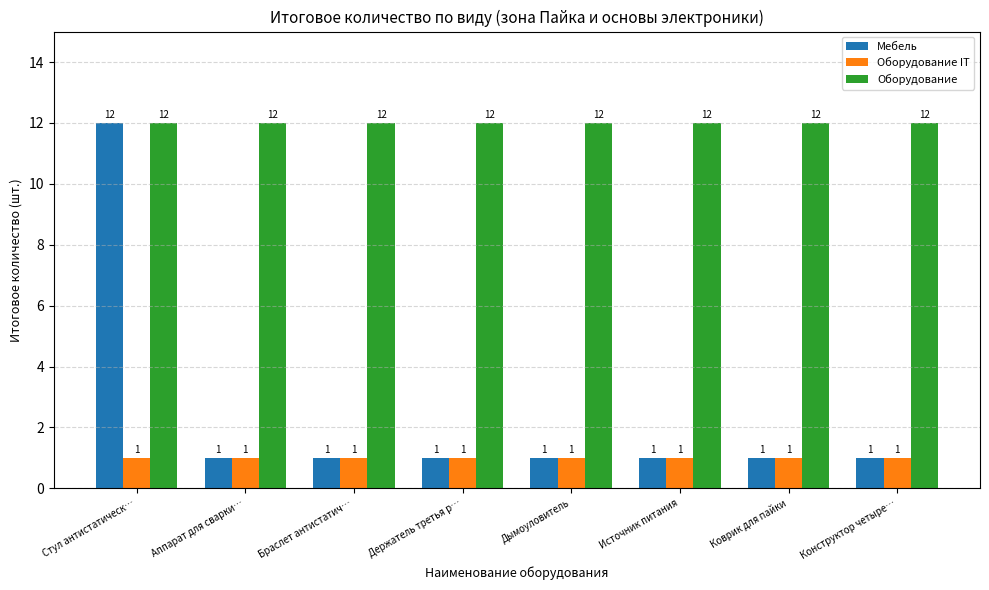

What position from the right is Стул антистатическ…?

8